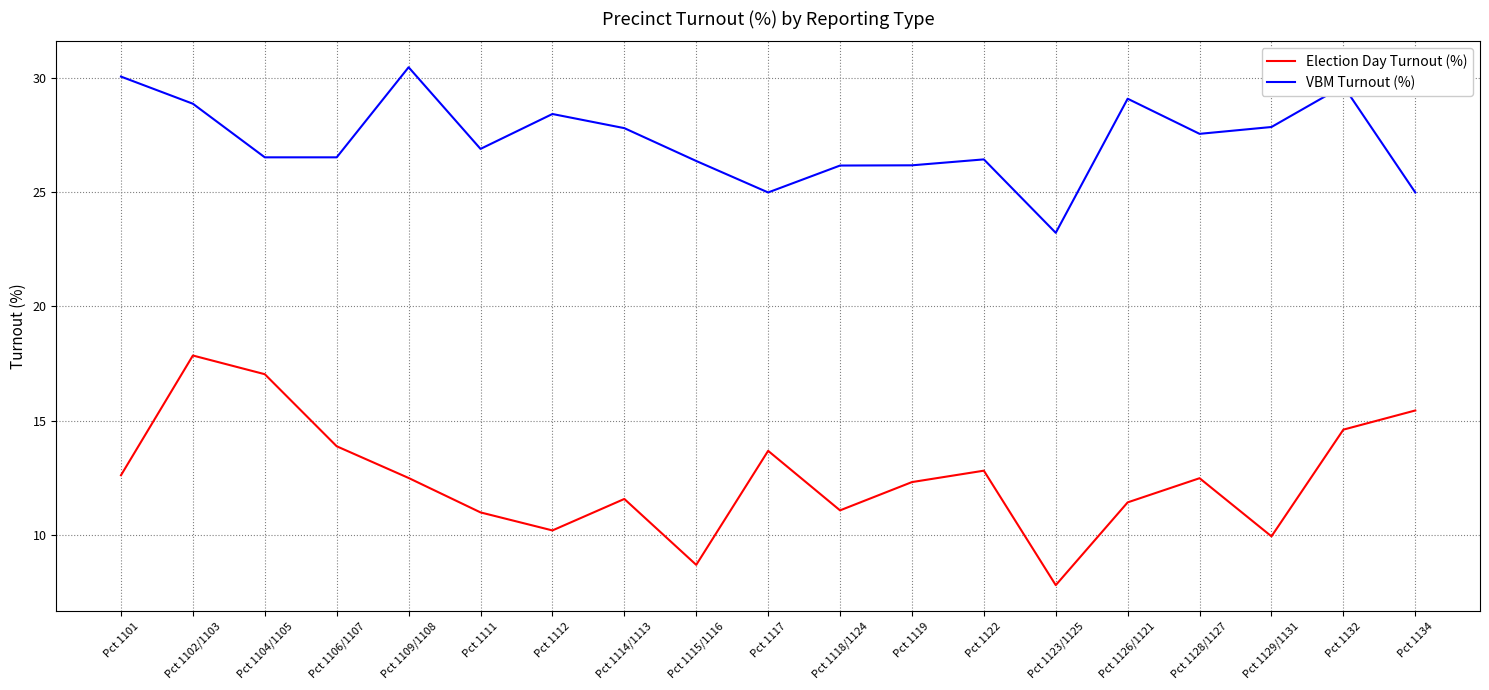

Between Pct 1114/1113 and Pct 1126/1121, which series saw the biggest shift?

VBM Turnout (%)